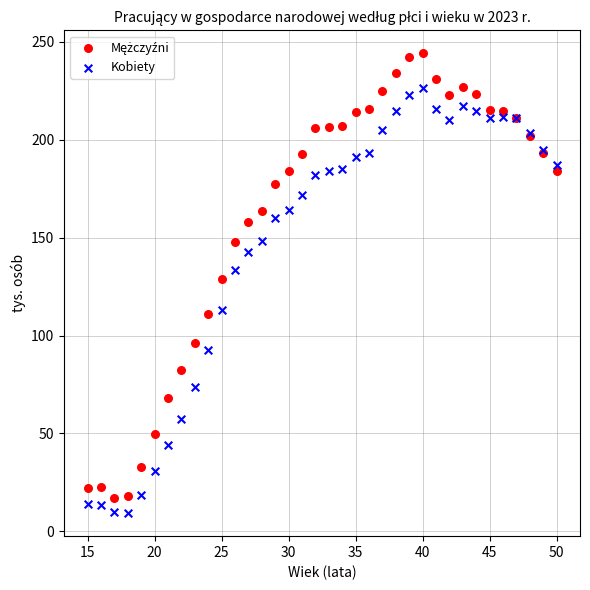

Across all series, what Y value is closest to 126?

128.7